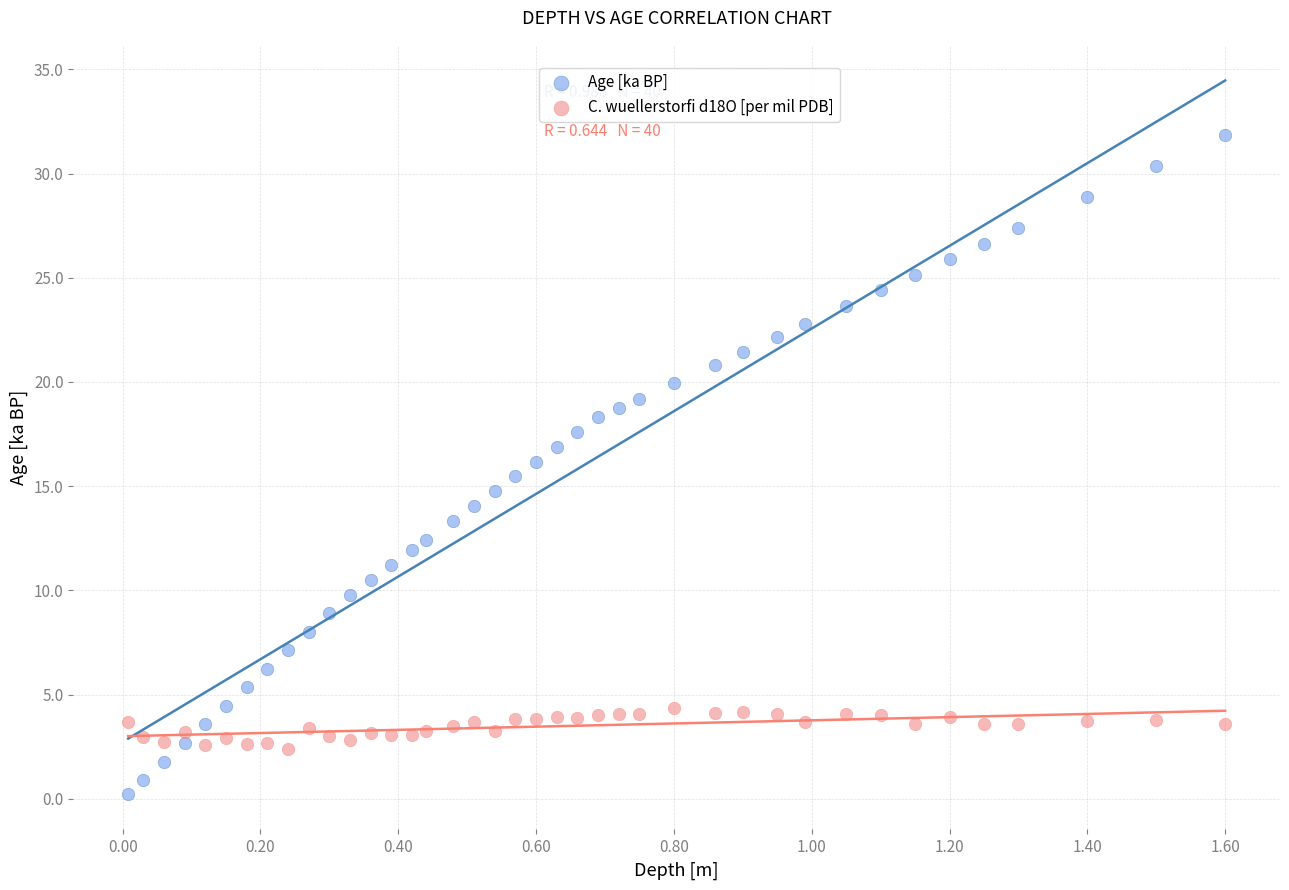

What are all the series names shown in the legend?

Age [ka BP], C. wuellerstorfi d18O [per mil PDB]